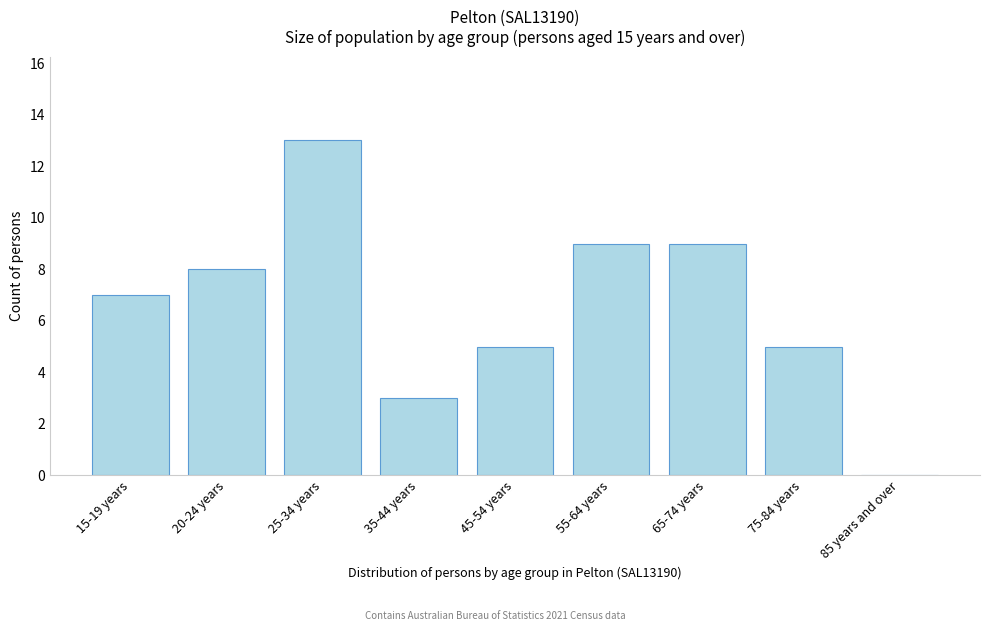

Reading left to right, transcribe all the data shown in this chart.

15-19 years=7	20-24 years=8	25-34 years=13	35-44 years=3	45-54 years=5	55-64 years=9	65-74 years=9	75-84 years=5	85 years and over=0